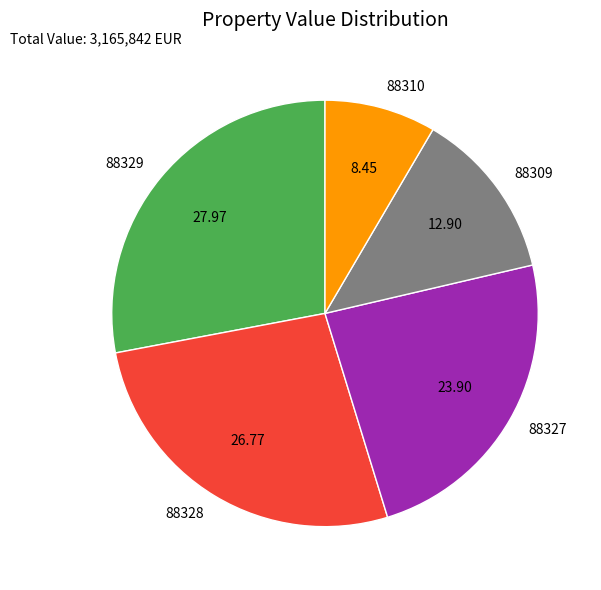

What is the smallest slice in the pie chart?

88310